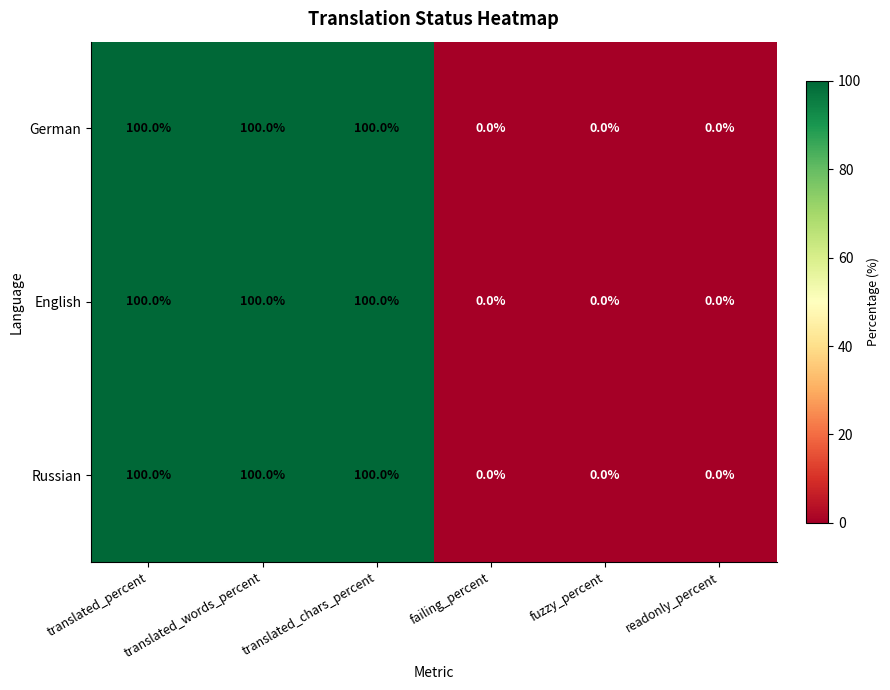

What is the greatest value displayed?

100